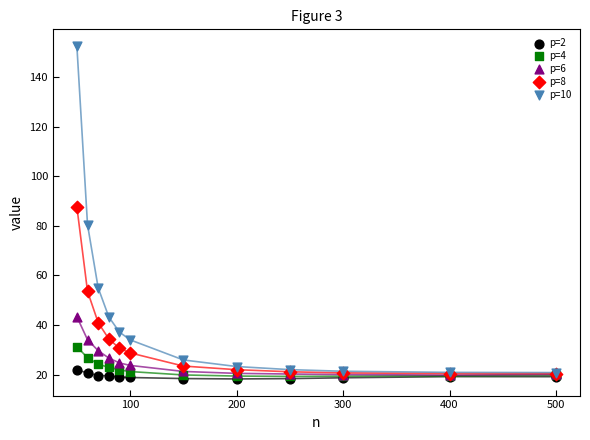

Across all series, what Y value is closest to 85?

87.6